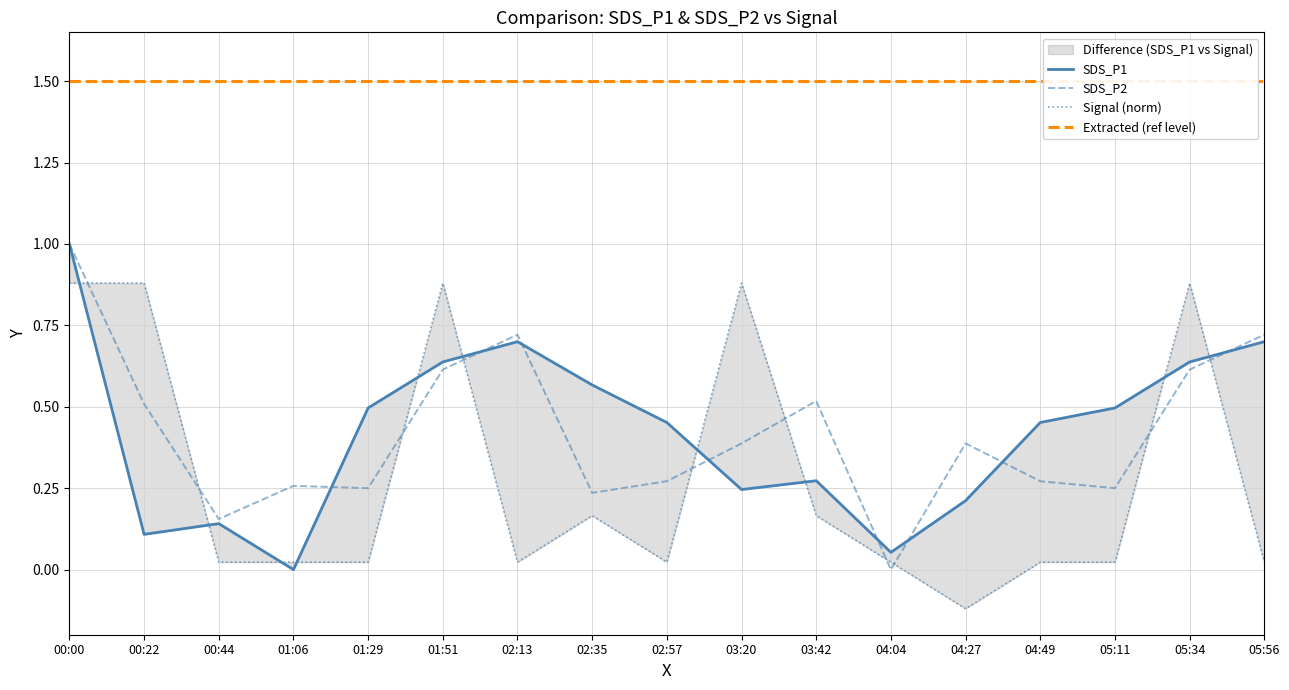

What is the total value across all series at 00:22?

3.0